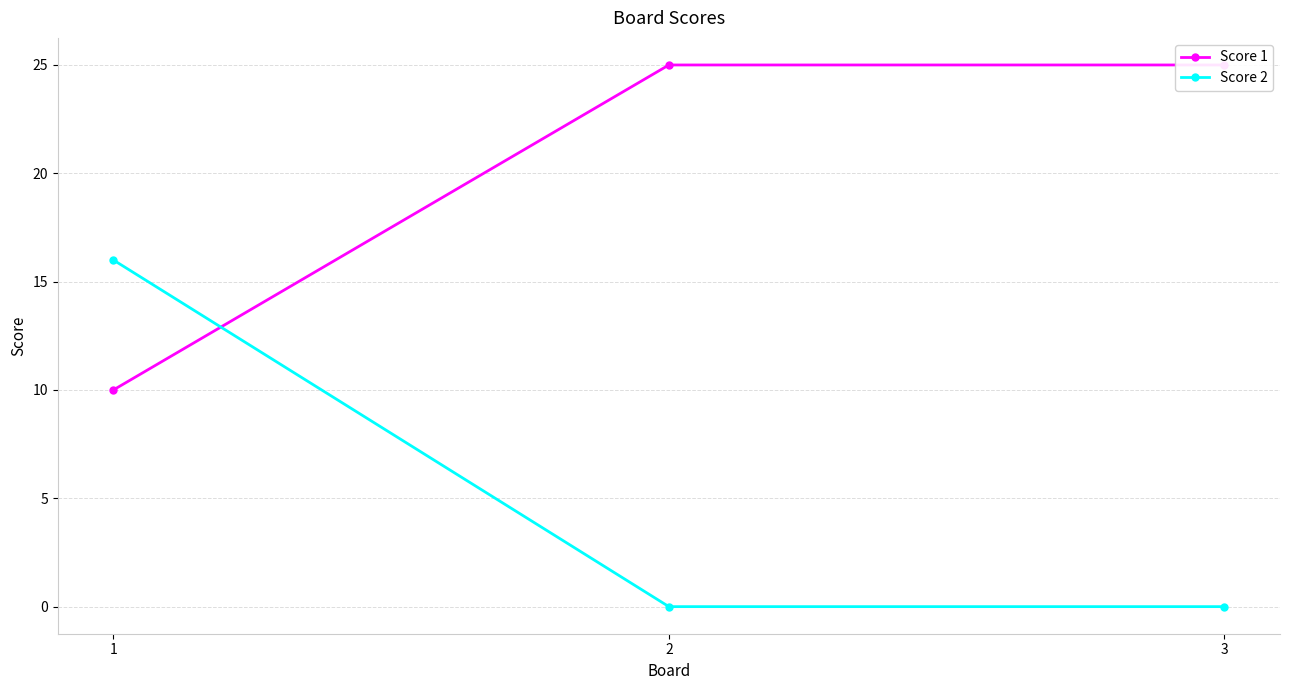

List the labels in order of Score 1 value, smallest first.

1, 2, 3